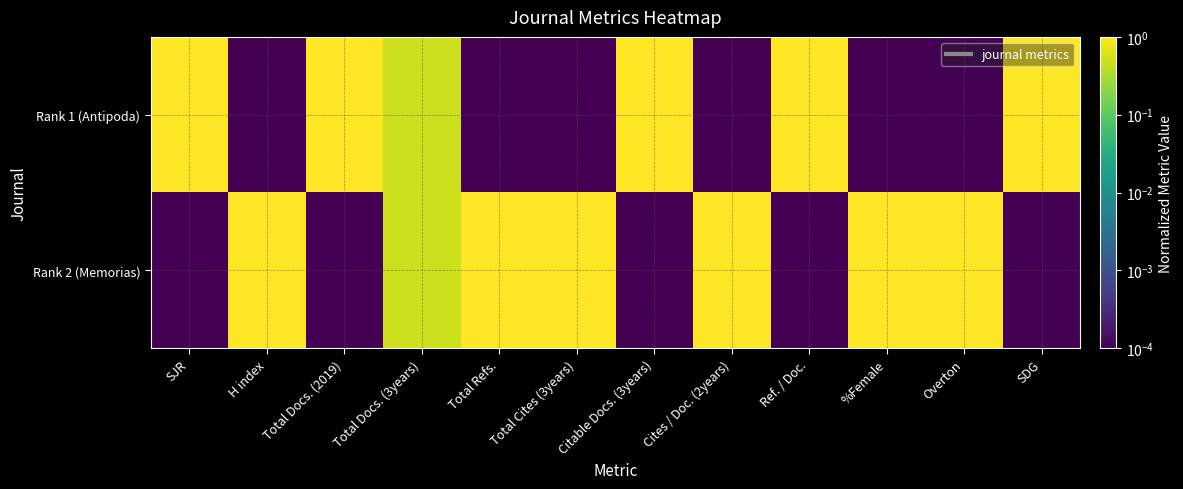

Which category has the lowest value across all series?

H index